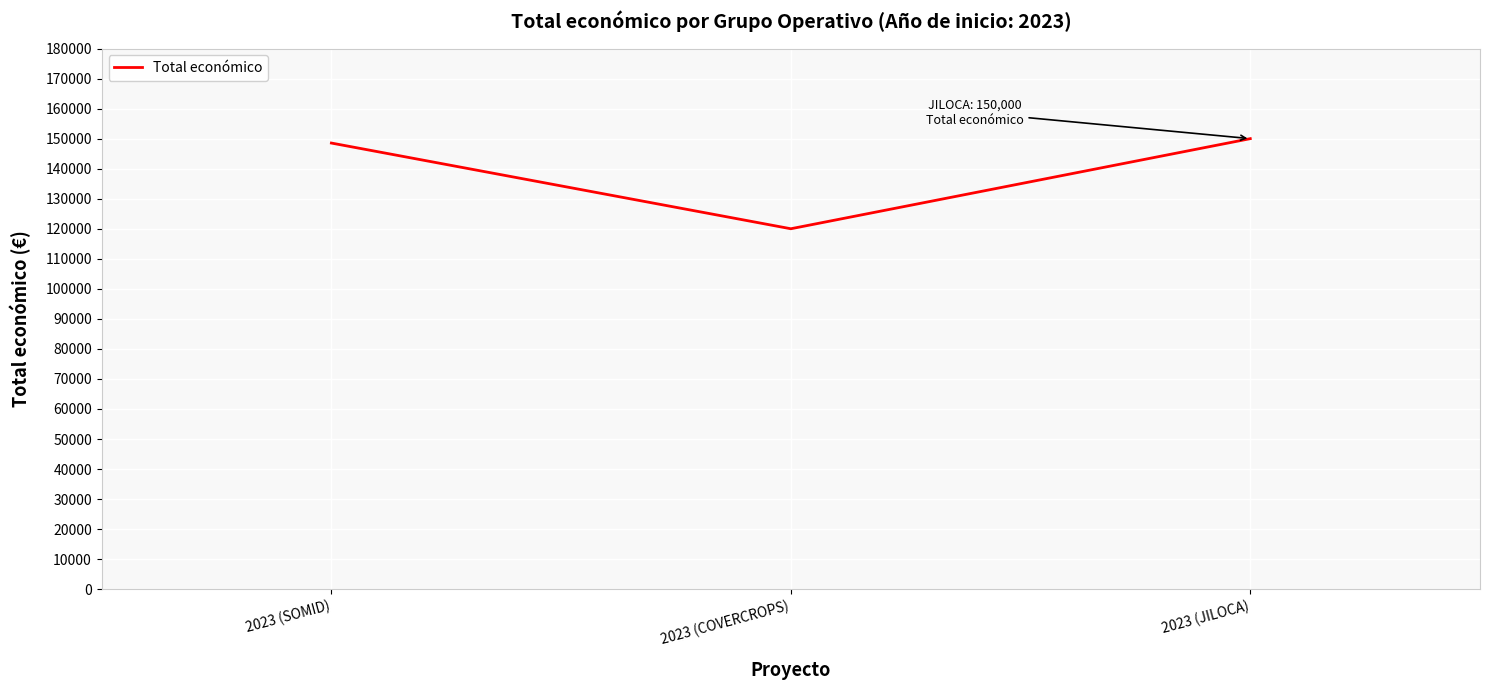

What is the average value?

139511